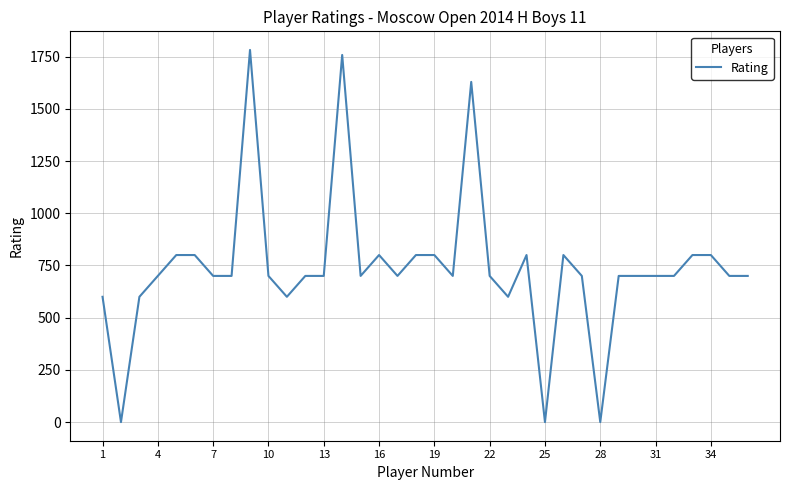

What is the greatest value displayed?

1782